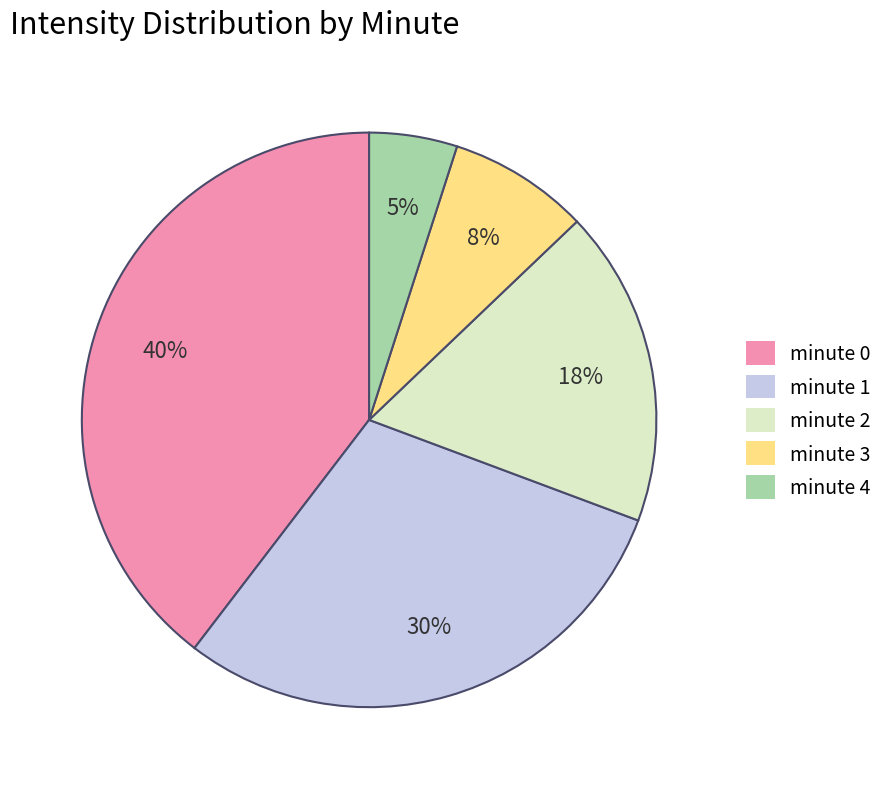

How many slices are in this pie chart?

5